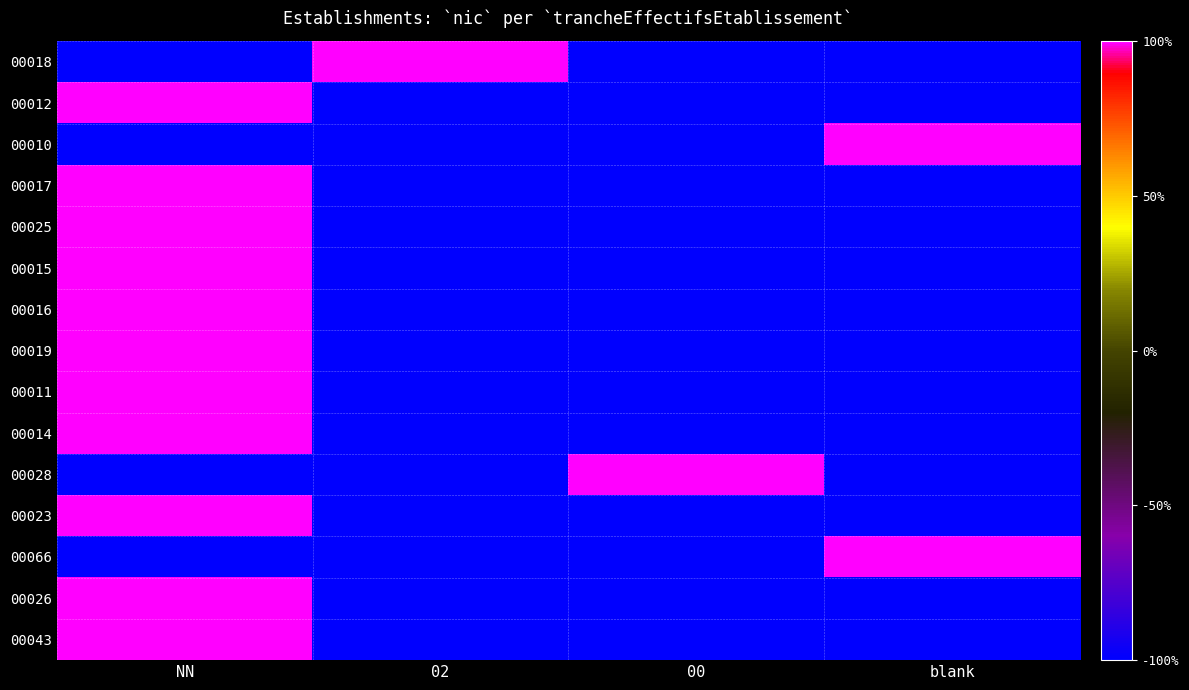

Reading right to left, transcribe all the data shown in this chart.

00018: blank=-1	00=-1	02=1	NN=-1
00012: blank=-1	00=-1	02=-1	NN=1
00010: blank=1	00=-1	02=-1	NN=-1
00017: blank=-1	00=-1	02=-1	NN=1
00025: blank=-1	00=-1	02=-1	NN=1
00015: blank=-1	00=-1	02=-1	NN=1
00016: blank=-1	00=-1	02=-1	NN=1
00019: blank=-1	00=-1	02=-1	NN=1
00011: blank=-1	00=-1	02=-1	NN=1
00014: blank=-1	00=-1	02=-1	NN=1
00028: blank=-1	00=1	02=-1	NN=-1
00023: blank=-1	00=-1	02=-1	NN=1
00066: blank=1	00=-1	02=-1	NN=-1
00026: blank=-1	00=-1	02=-1	NN=1
00043: blank=-1	00=-1	02=-1	NN=1